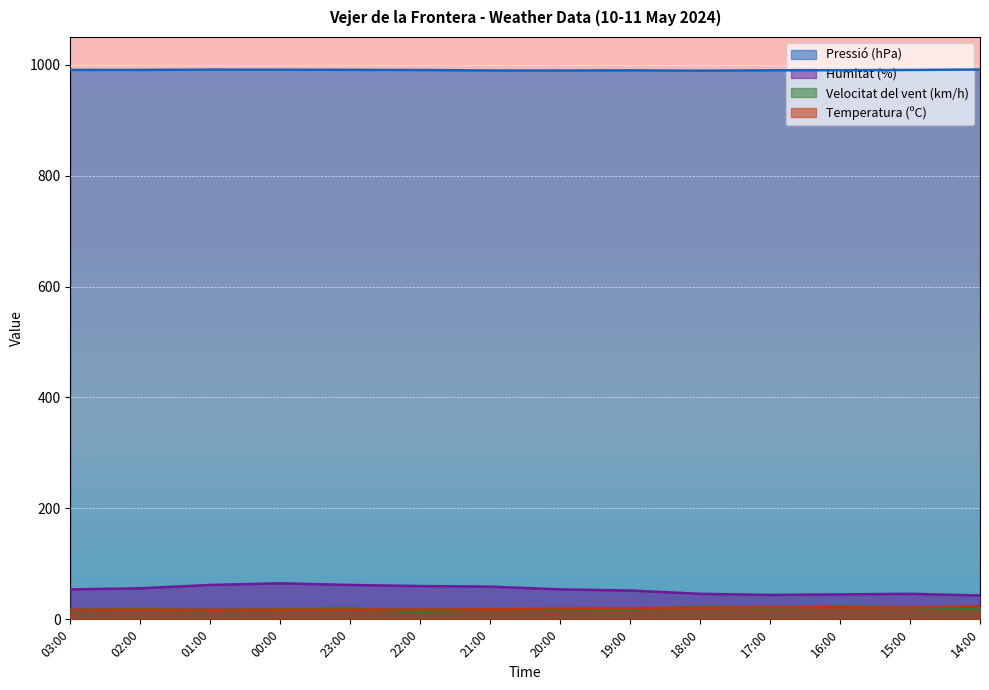

At which label does Temperatura (ºC) reach its minimum?

01:00